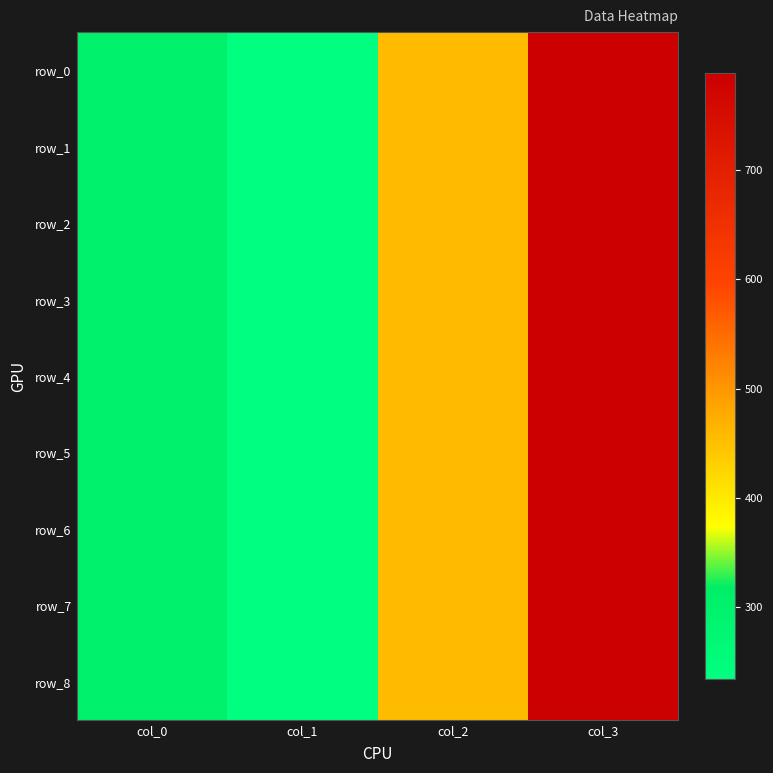

Rank the categories by row_5 value from highest to lowest.

col_3, col_2, col_0, col_1